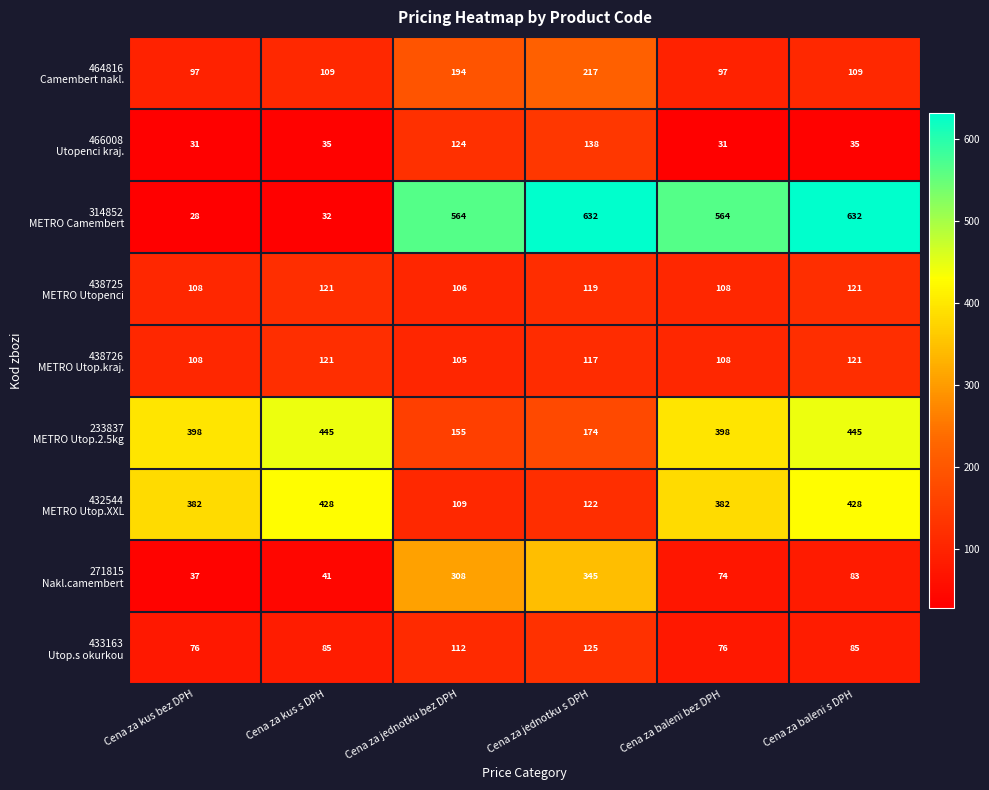

At how many categories does at least one series exceed 171?

6